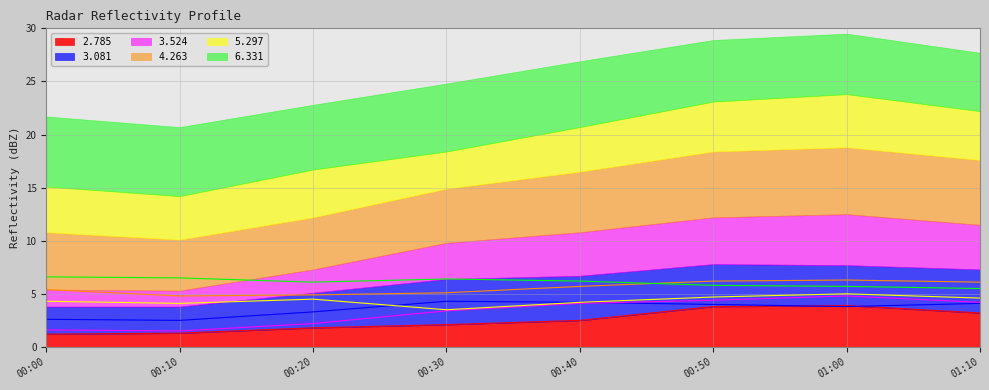

True or false: 4.263 and 5.297 intersect in this chart.

False